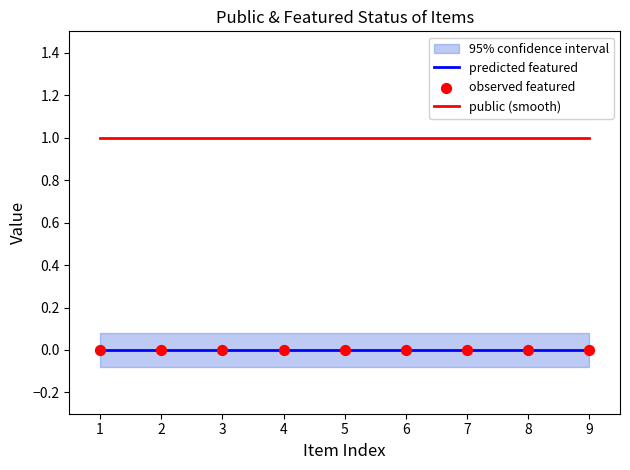

At how many categories does at least one series exceed 0?

9